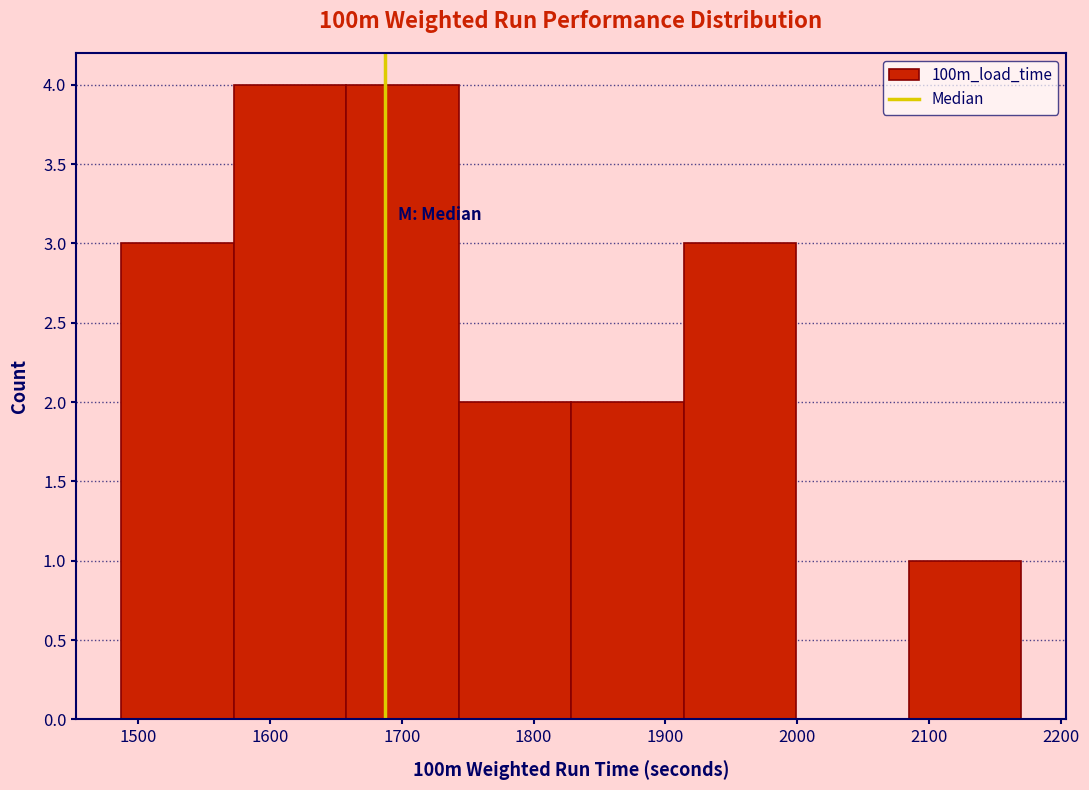

How tall is the bar that spans 1570 to 1660 on the x-axis? Neither the bar edges nor the heights are printed on the chart, so give them approximately, as read against the axes.

4